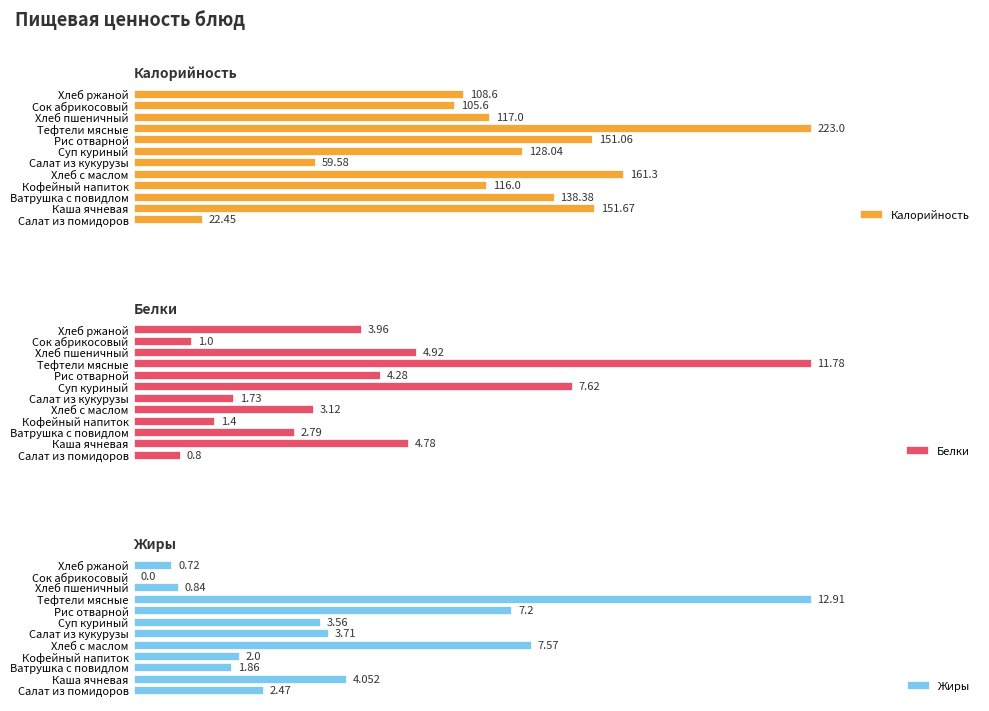

What is the maximum value shown in the chart?

223.0